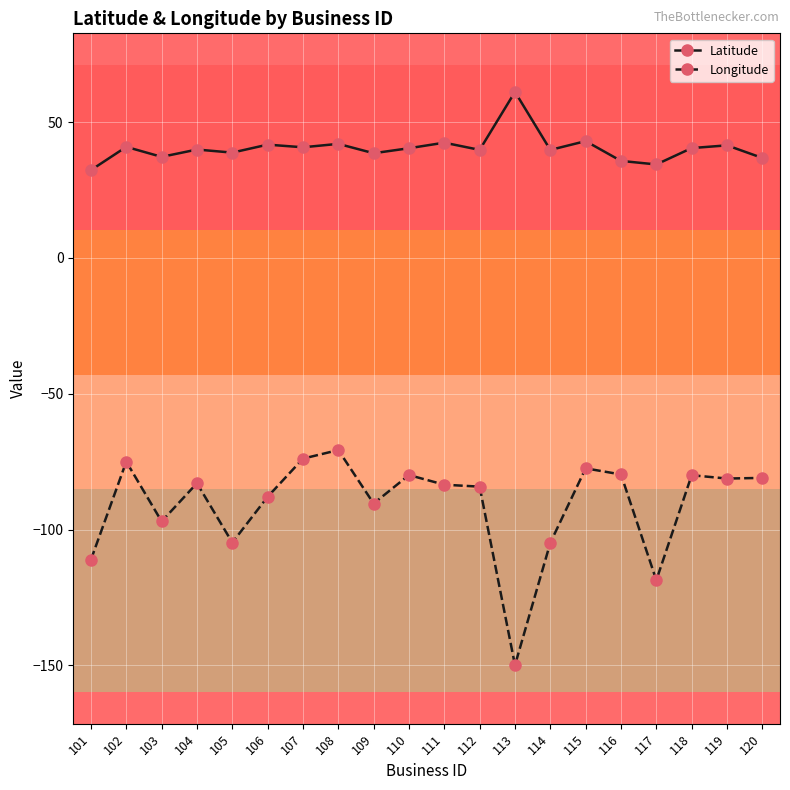

True or false: Latitude and Longitude intersect in this chart.

False